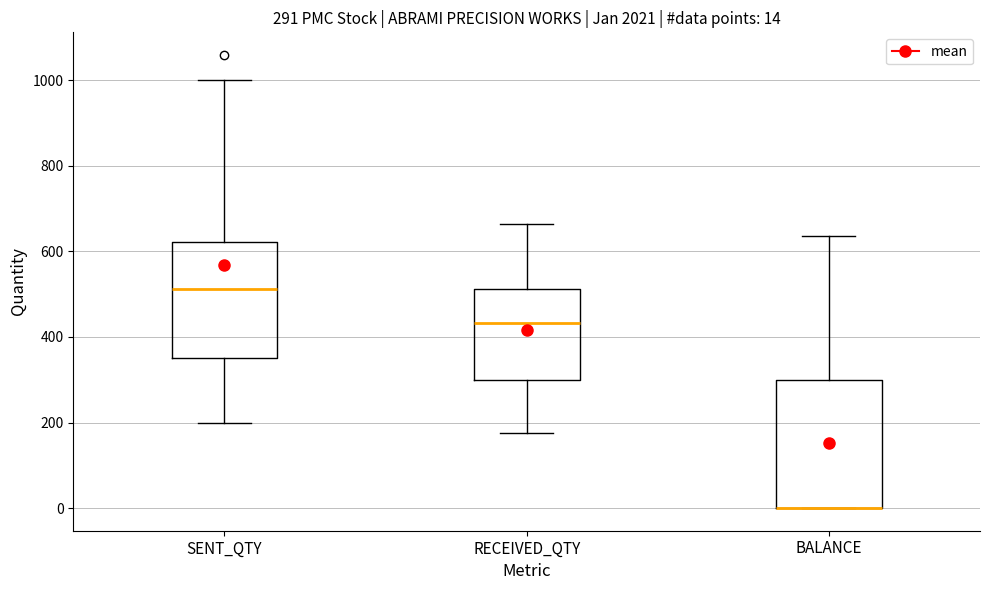

Which box is the tallest, from its lower edge to its upper edge?

BALANCE